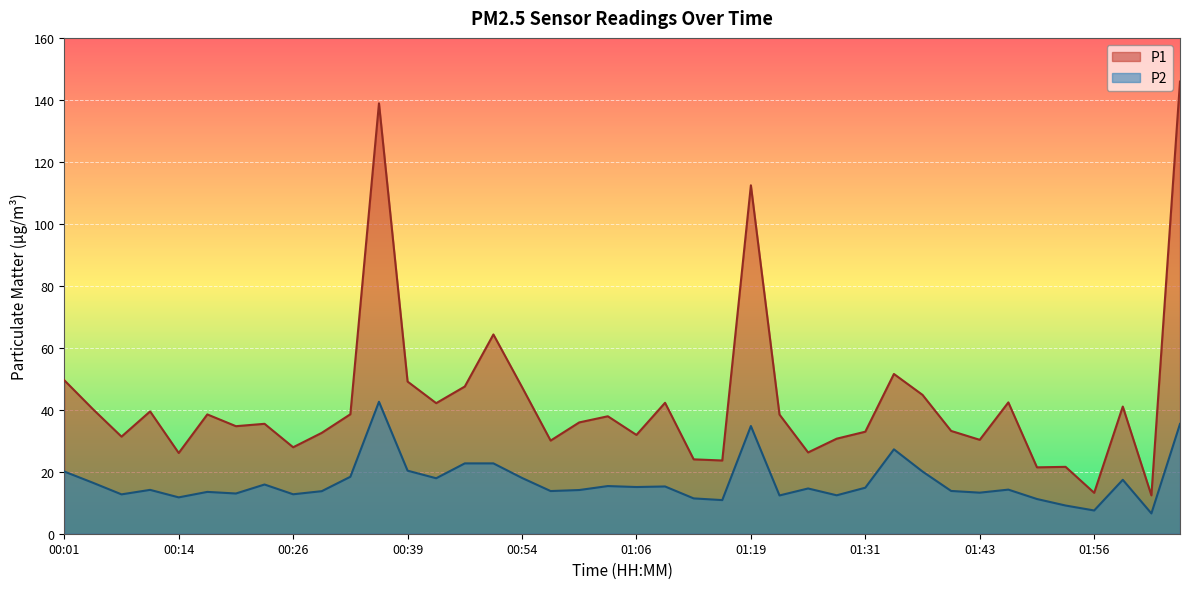

Between 01:13 and 01:40, which series saw the biggest shift?

P1